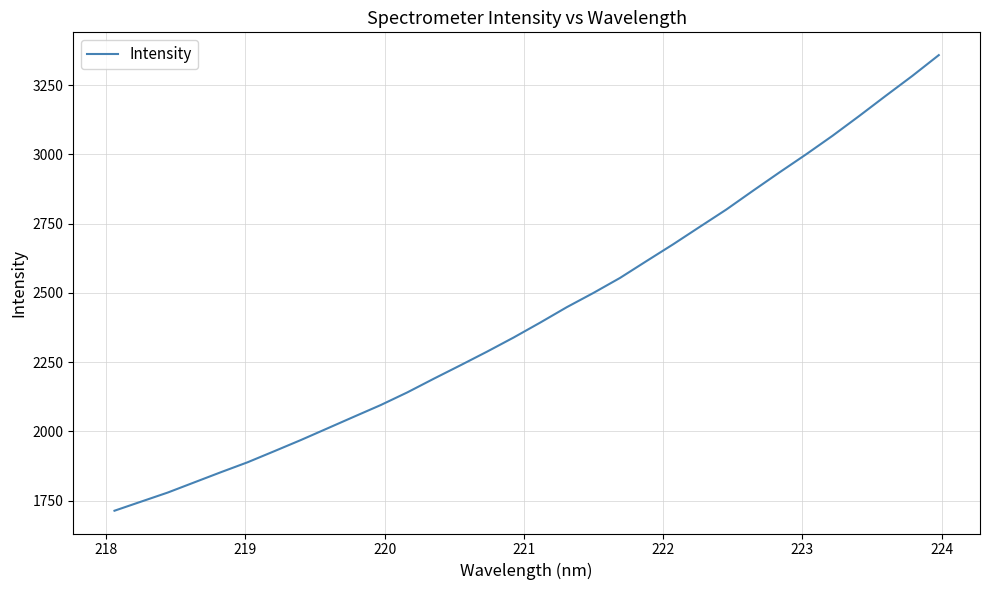

True or false: the data has more than 2 interior local peaks.

False